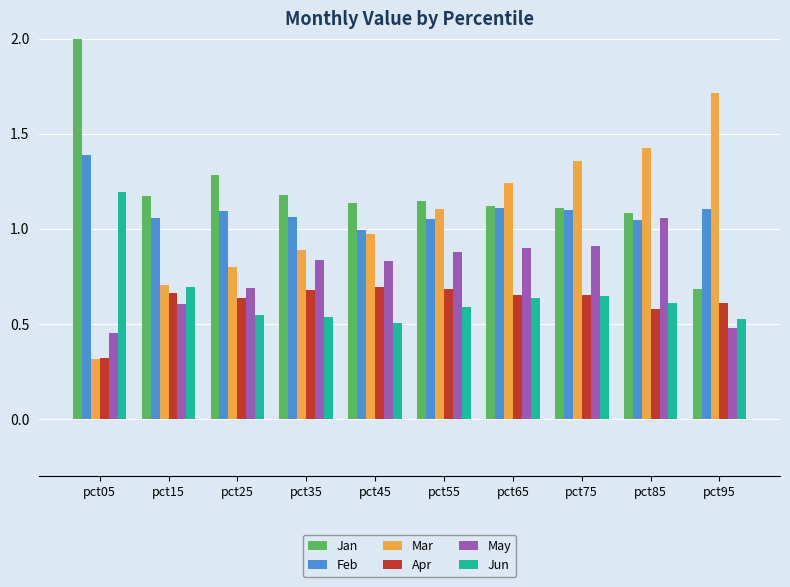

The Jan series shows 0.7 at pct95. True or false?

True